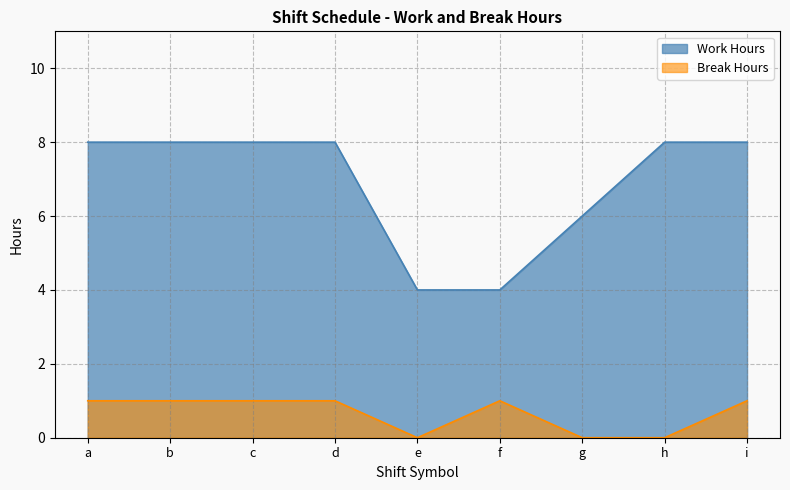

Reading left to right, extract all data points from this chart.

Work Hours: a=8.0	b=8.0	c=8.0	d=8.0	e=4.0	f=4.0	g=6.0	h=8.0	i=8.0
Break Hours: a=1.0	b=1.0	c=1.0	d=1.0	e=0.0	f=1.0	g=0.0	h=0.0	i=1.0